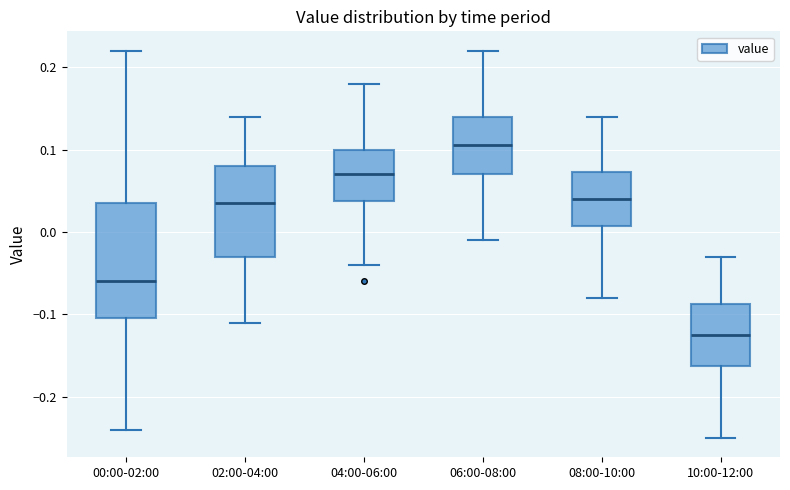

Which box has the highest median line?

06:00-08:00